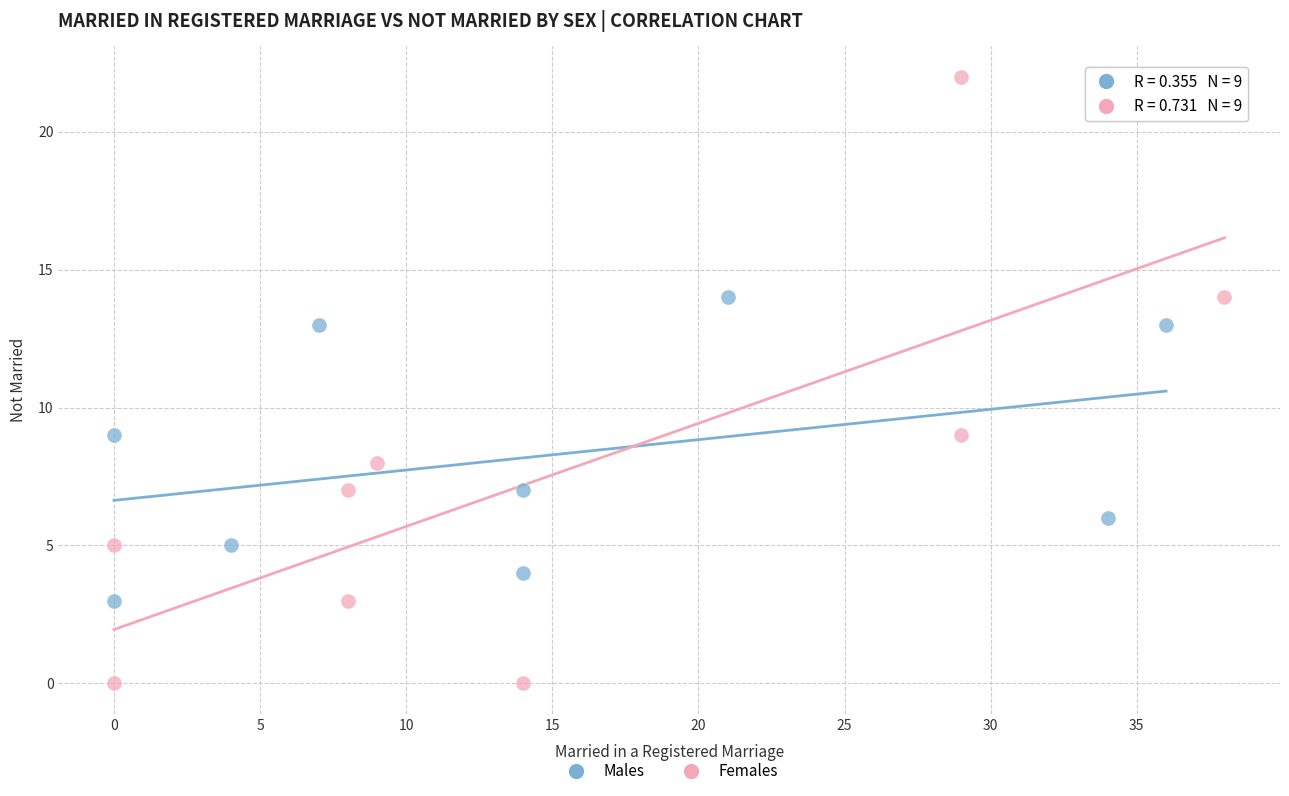

Which series reaches the maximum Y coordinate?

Females